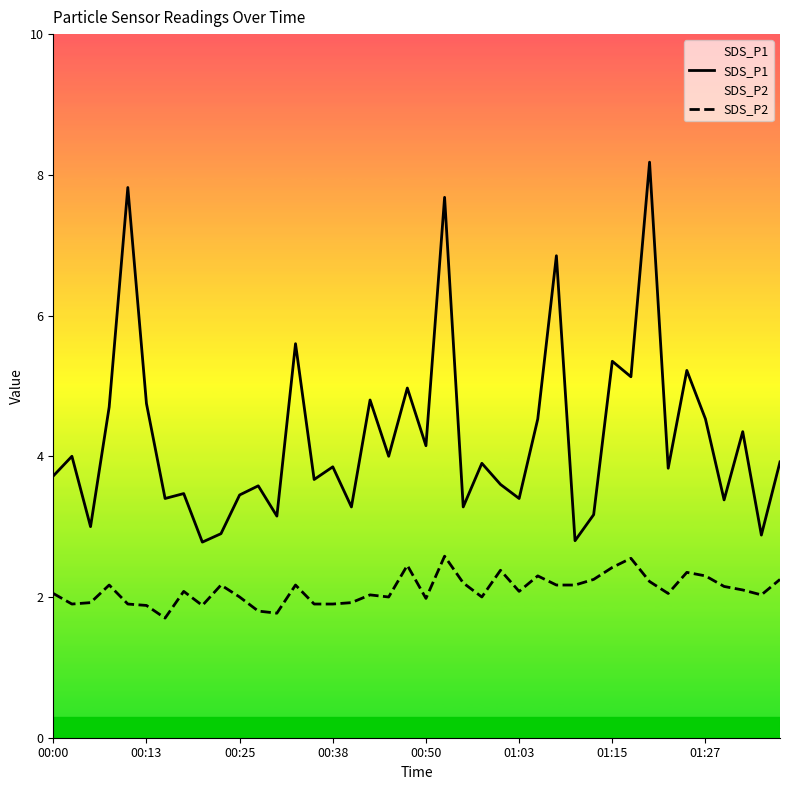

True or false: SDS_P2 and SDS_P1 intersect in this chart.

False